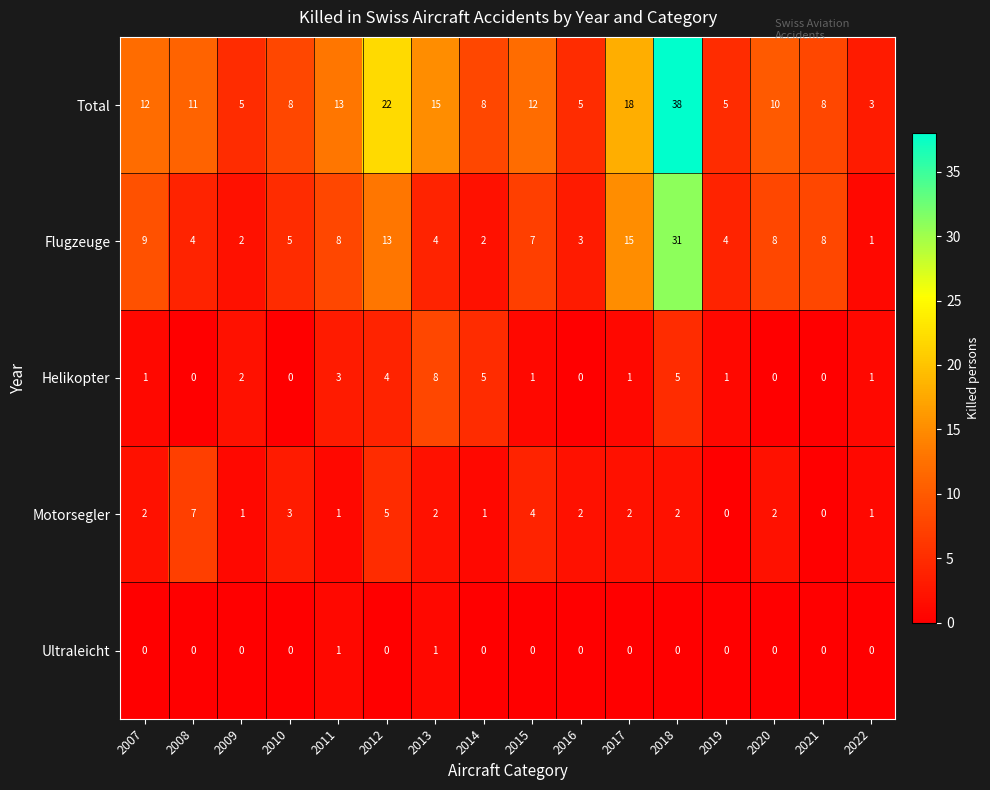

What is the highest value of the Helikopter series?

8